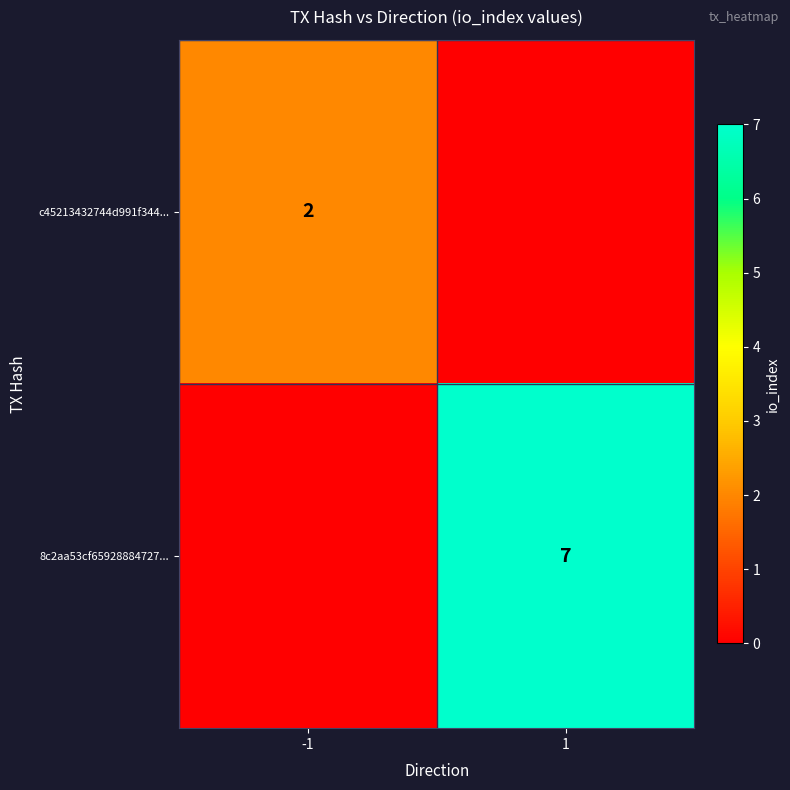

The value of c45213432744d991f344... at -1 is 0. True or false?

False